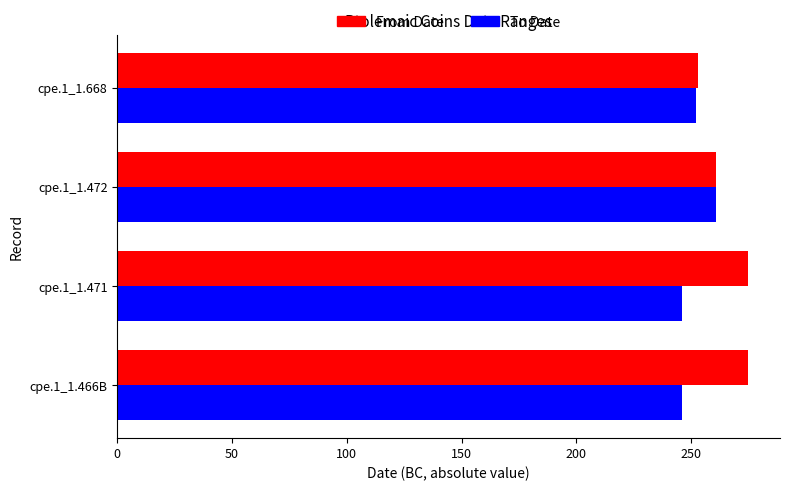

What is the difference between the maximum and minimum values in the To Date series?

15